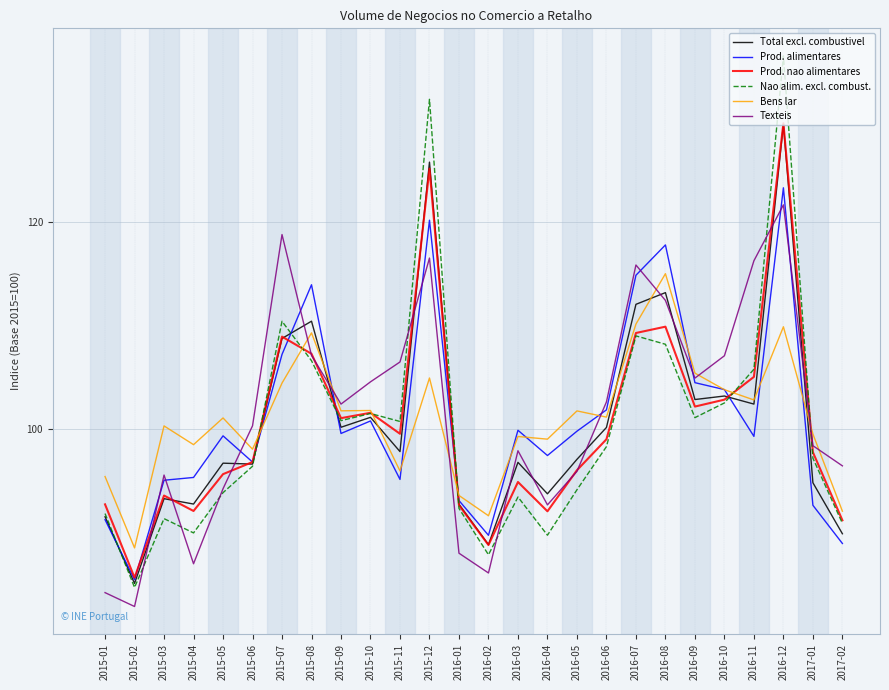

What are all the series names shown in the legend?

Total excl. combustivel, Prod. alimentares, Prod. nao alimentares, Nao alim. excl. combust., Bens lar, Texteis